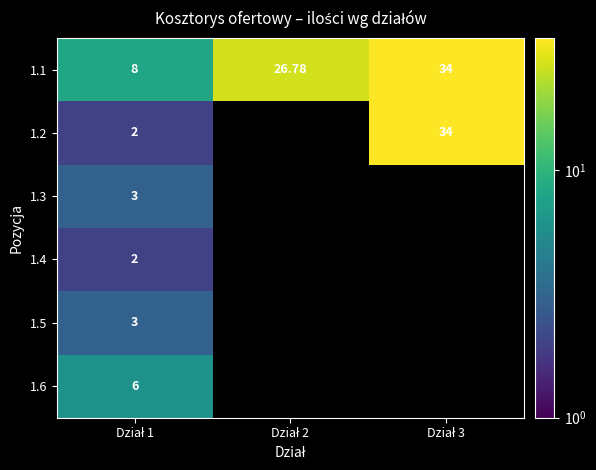

Where is 1.1 nearest to the value 21?

Dział 2